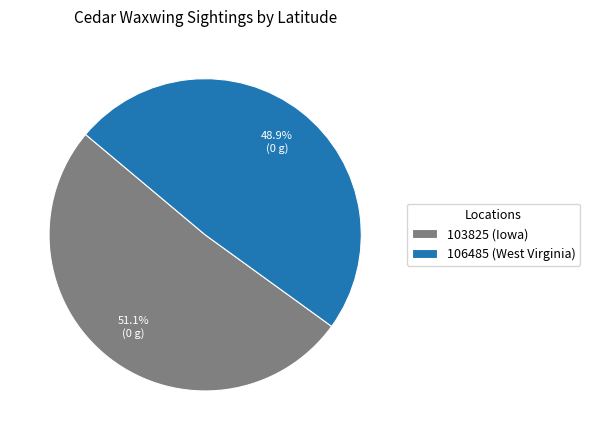

Is the sum of 103825 (Iowa) and 106485 (West Virginia) greater than half?

Yes